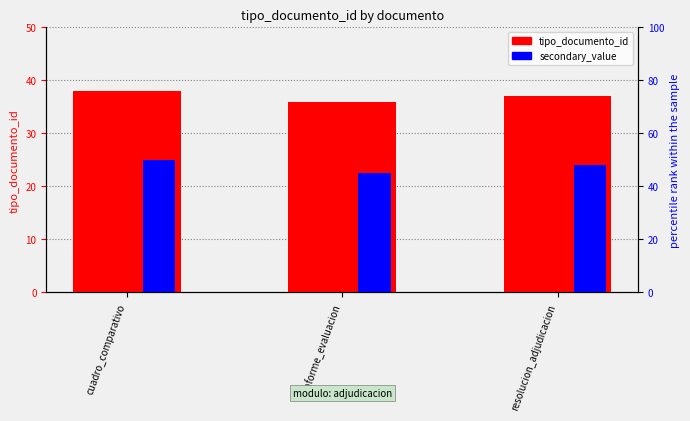

What is the spread (max minus min) of values at informe_evaluacion?

9